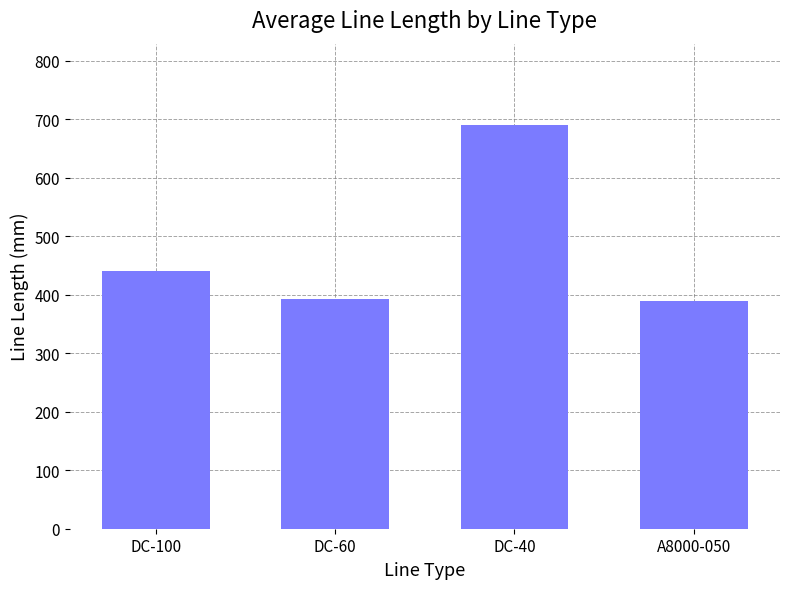

Where is the data nearest to the value 540?

DC-100